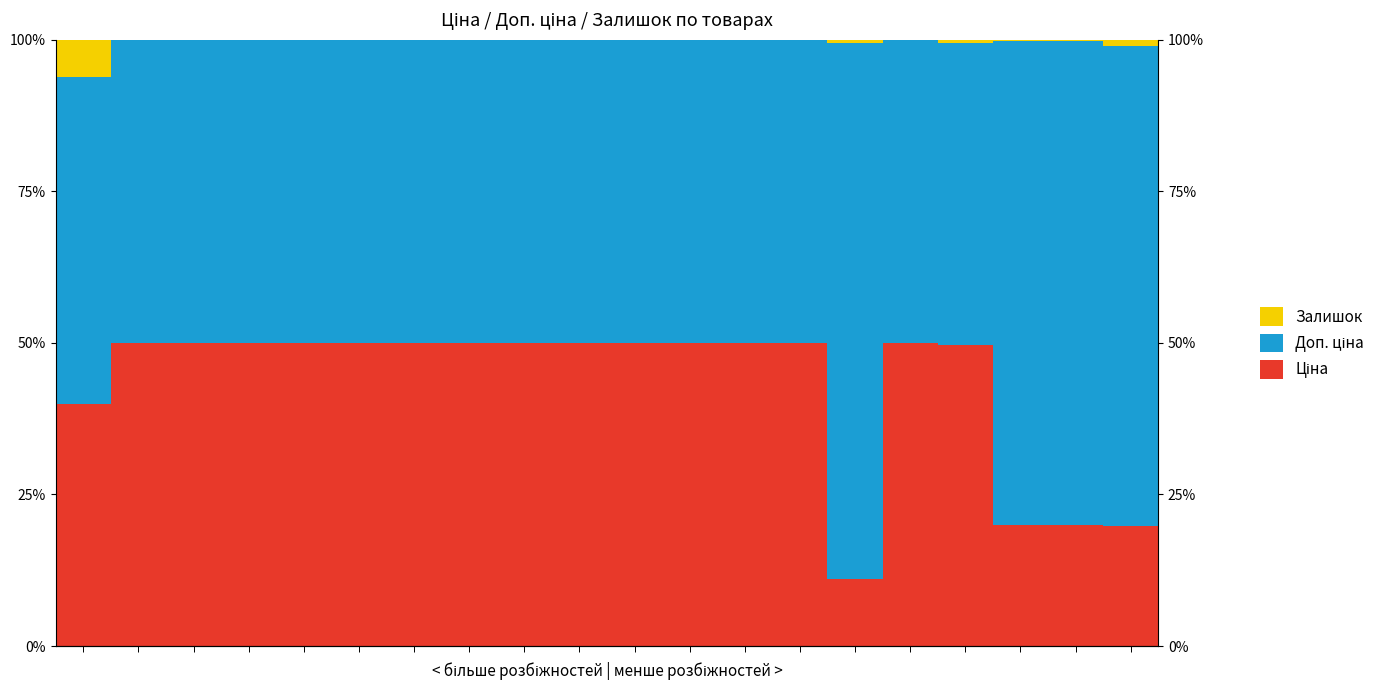

What is the difference between the Ціна values at 1 and 0?

10.1